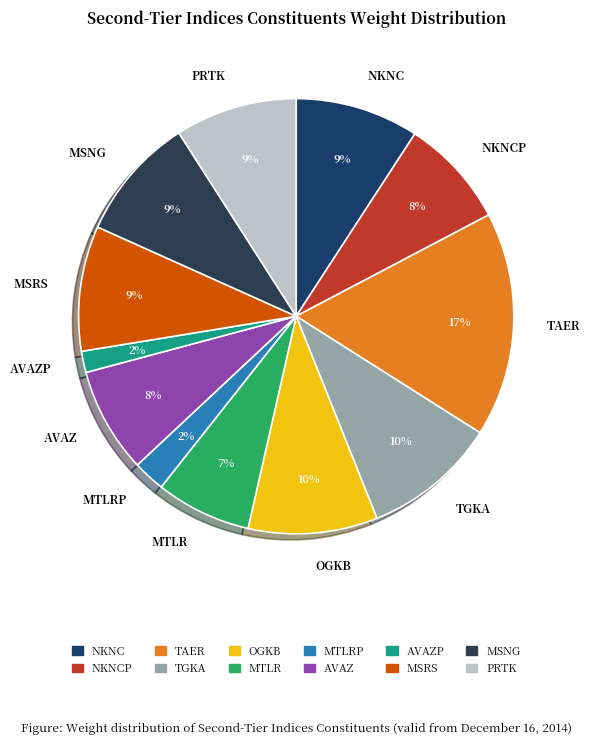

Which slice is the largest?

TAER